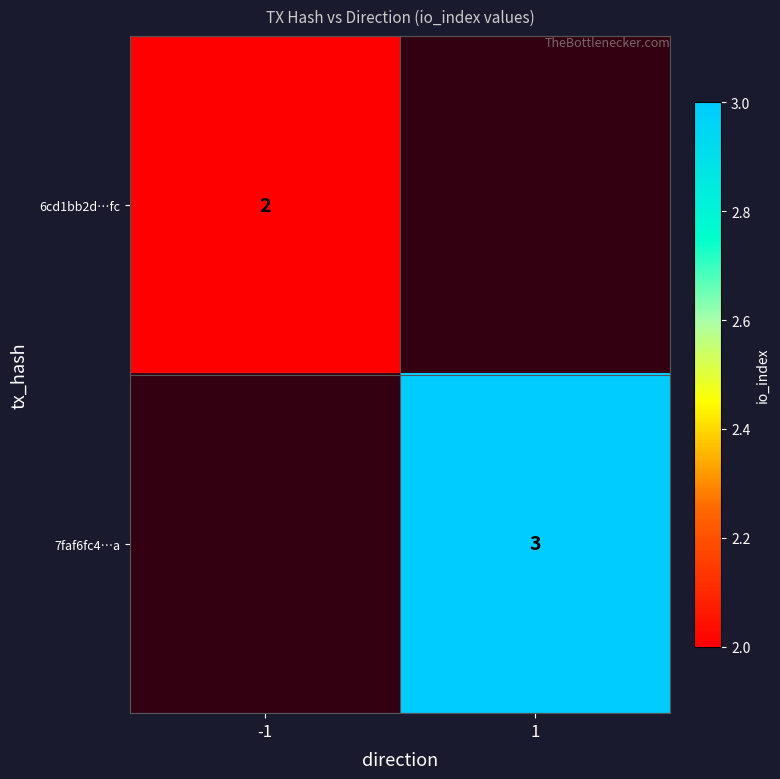

At which category does the chart reach its minimum across all series?

-1